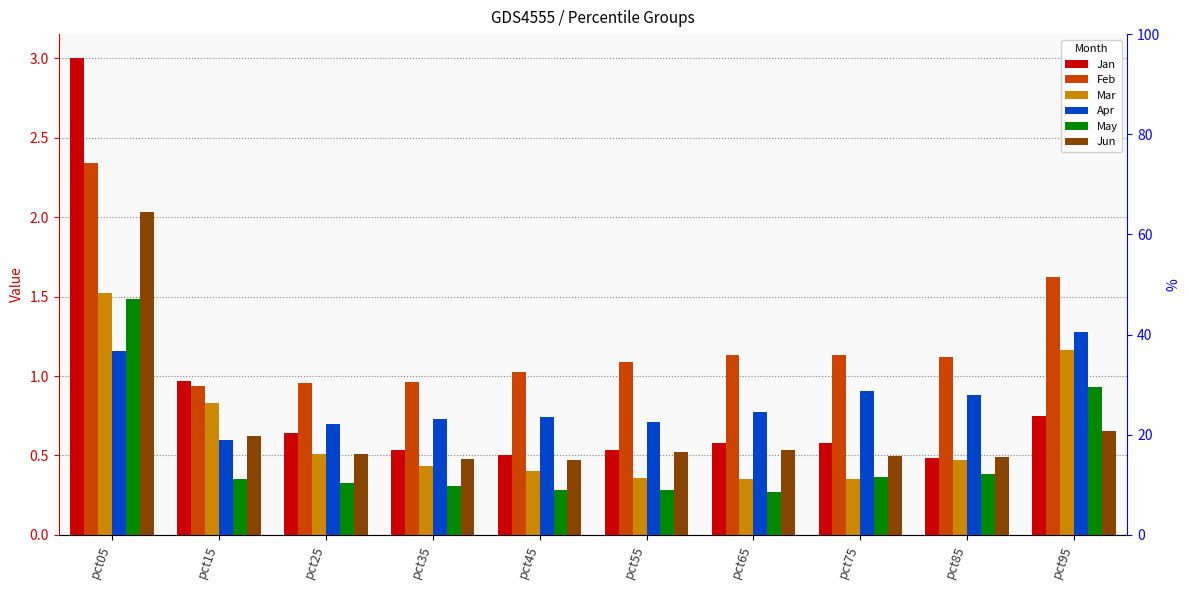

Which series has the largest total across all categories?

Feb